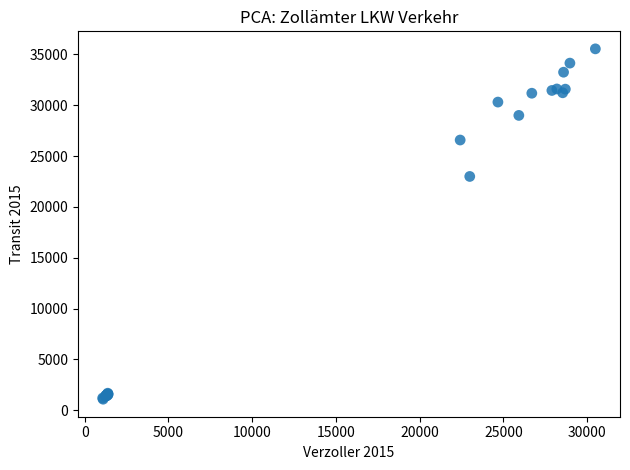

What Y value in the scatter plot is closest to 18320?

22999.0